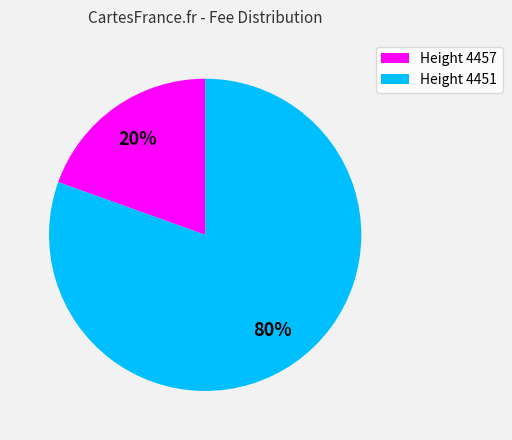

Which has a higher value, Height 4457 or Height 4451?

Height 4451